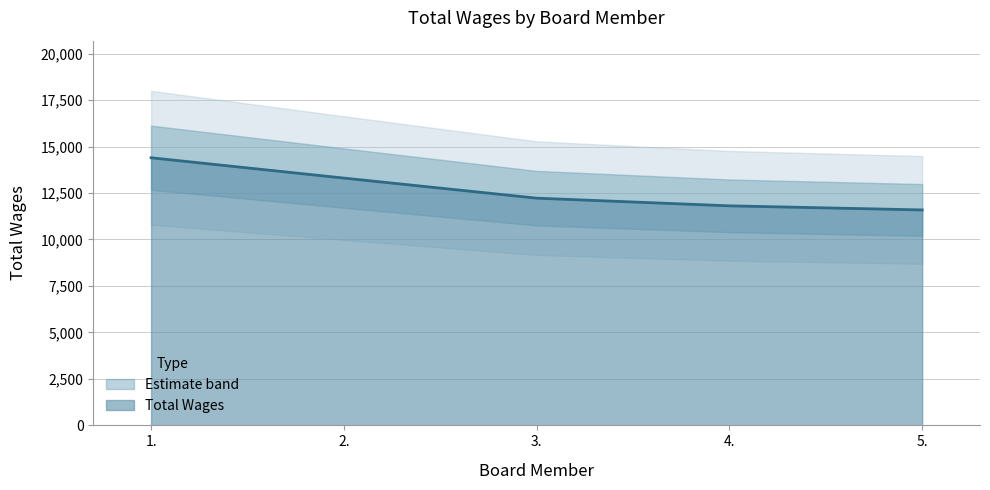

Between 2. and 1., which is larger?

1.